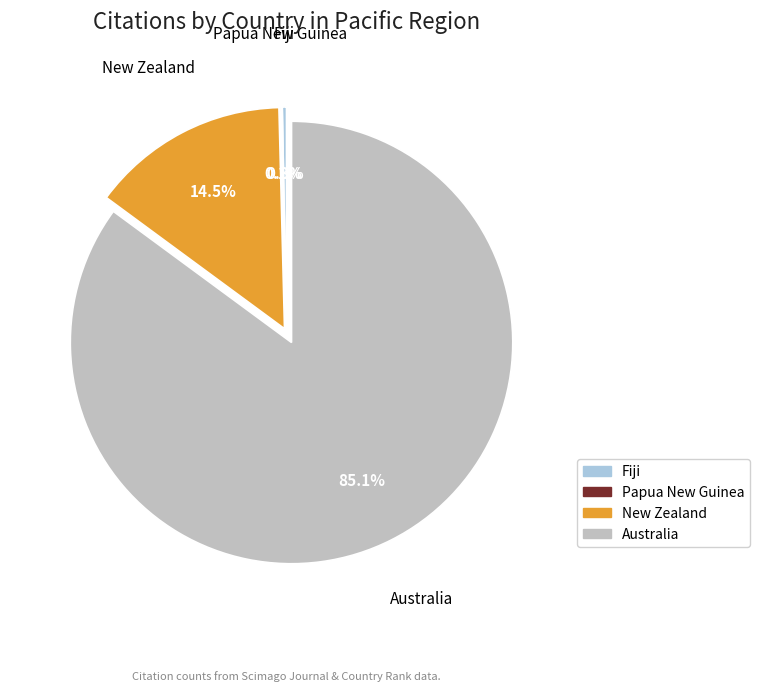

Combined, what portion of the pie is Australia and New Zealand?

99.6%